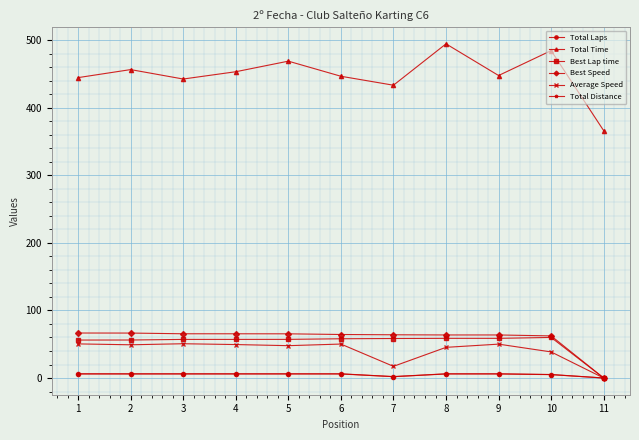

How many lines are shown in the chart?

6